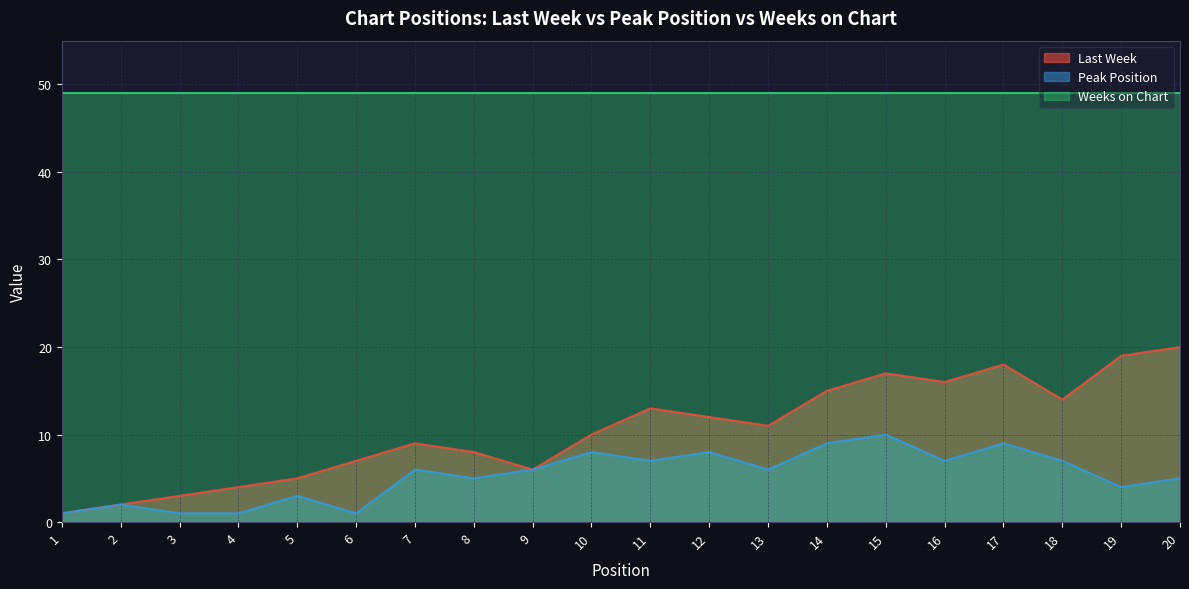

At which label is Last Week closest to 10?

10